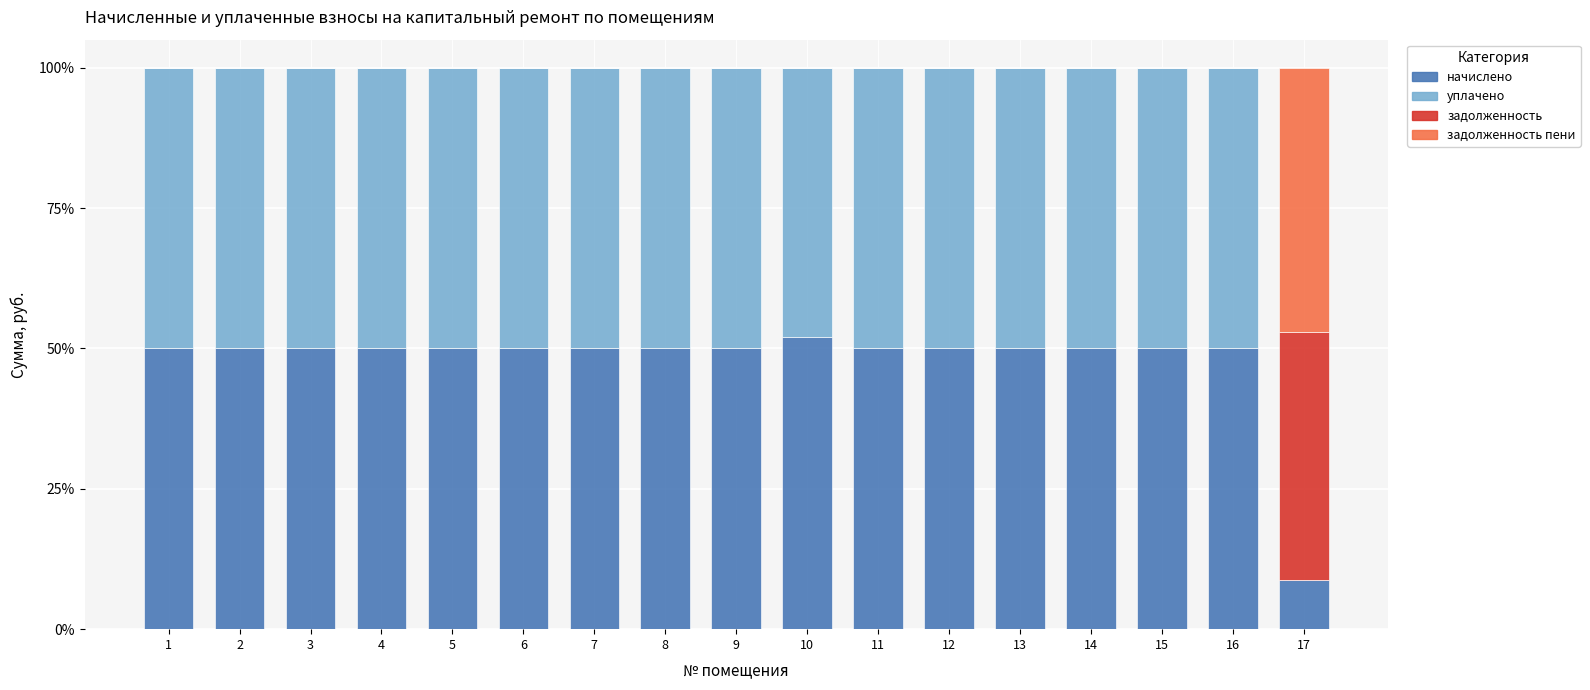

Are the bars grouped side by side (vs. stacked)?

No